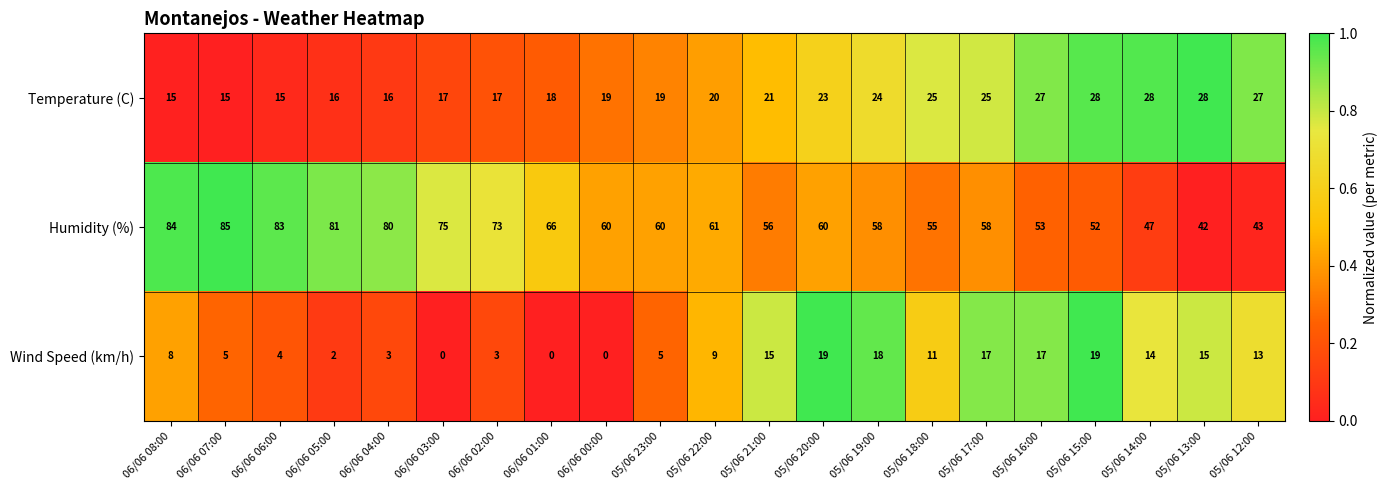

What is the total value across all series at 06/06 07:00?

105